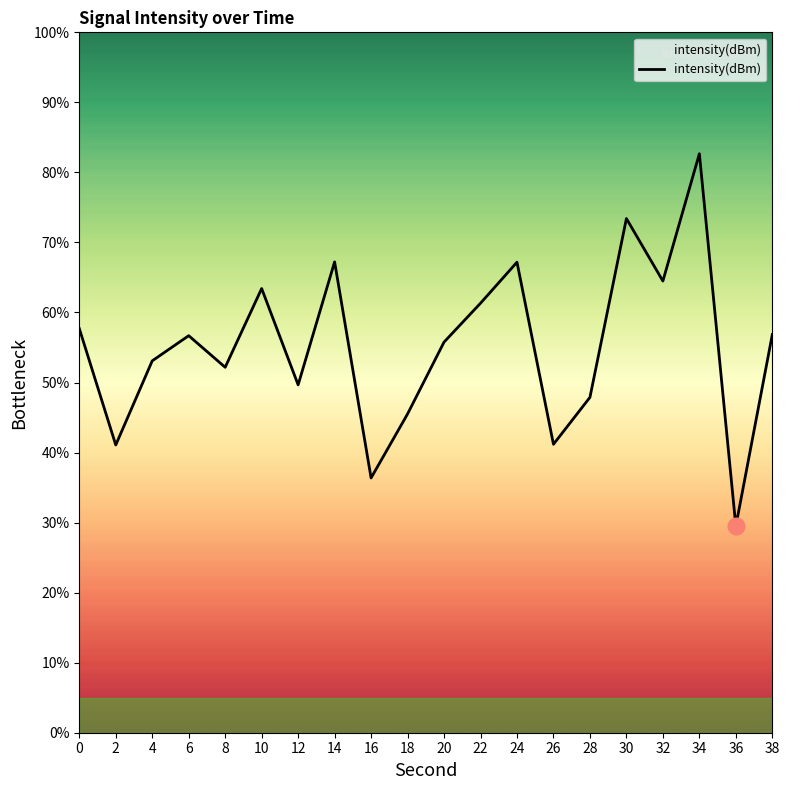

Where is the first local minimum?

2